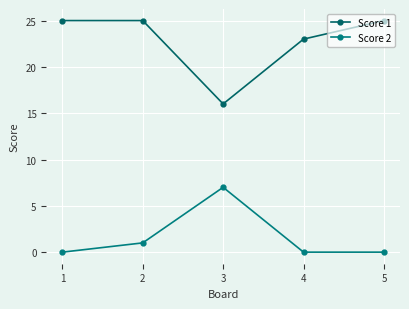

How many distinct data groups are displayed?

2